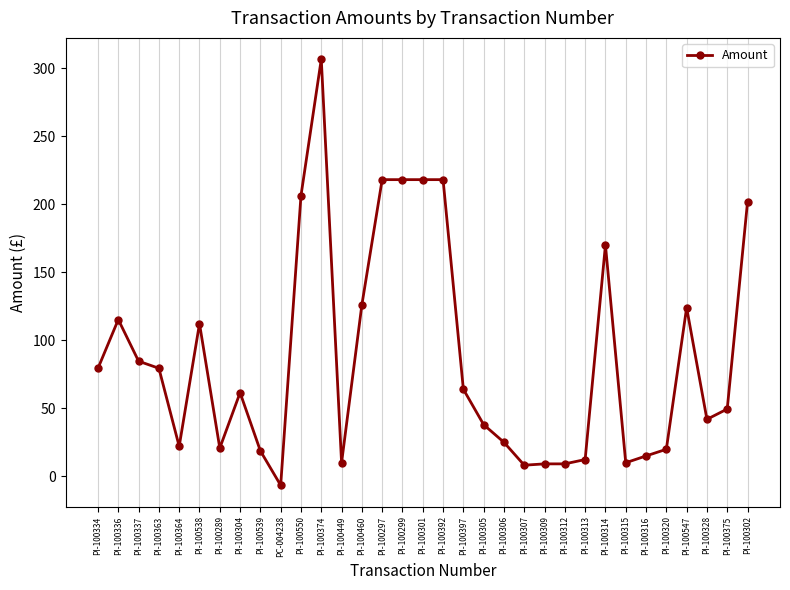

What is the label of the 7th point from the left?

PI-100289